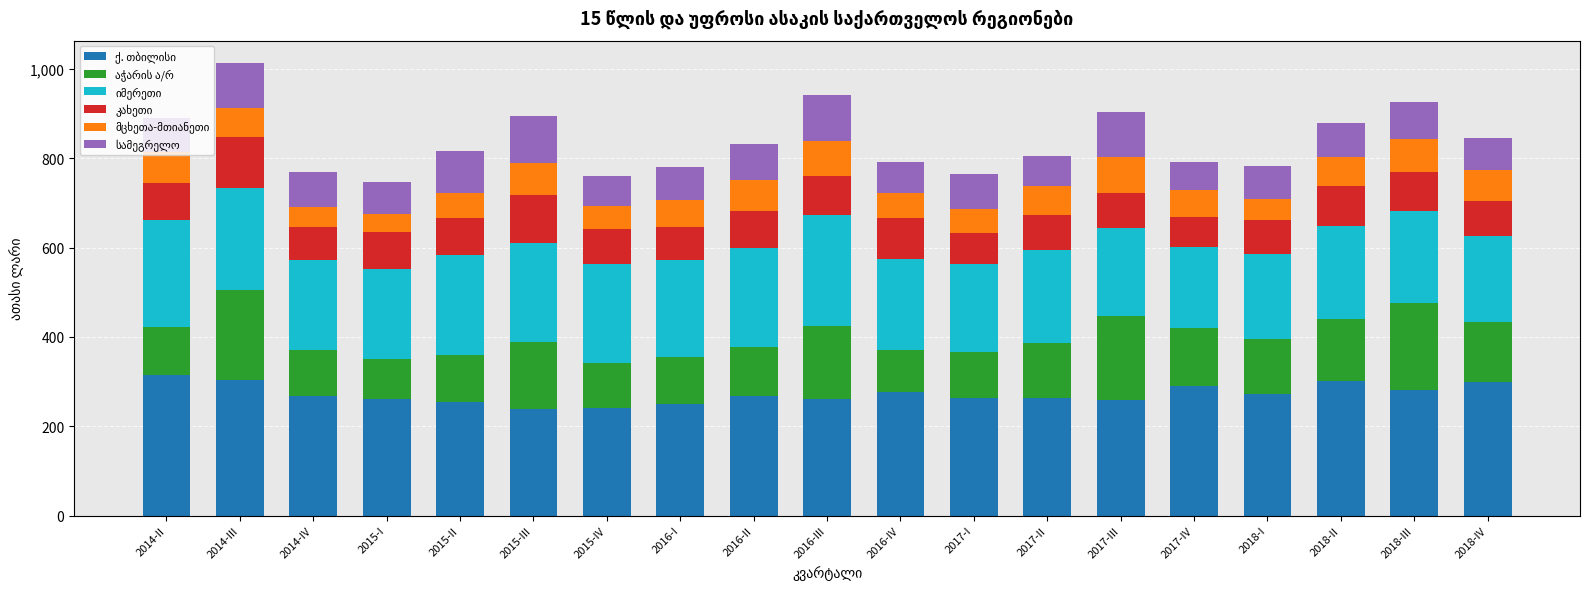

What is the total value across all series at 2015-I?

747.1